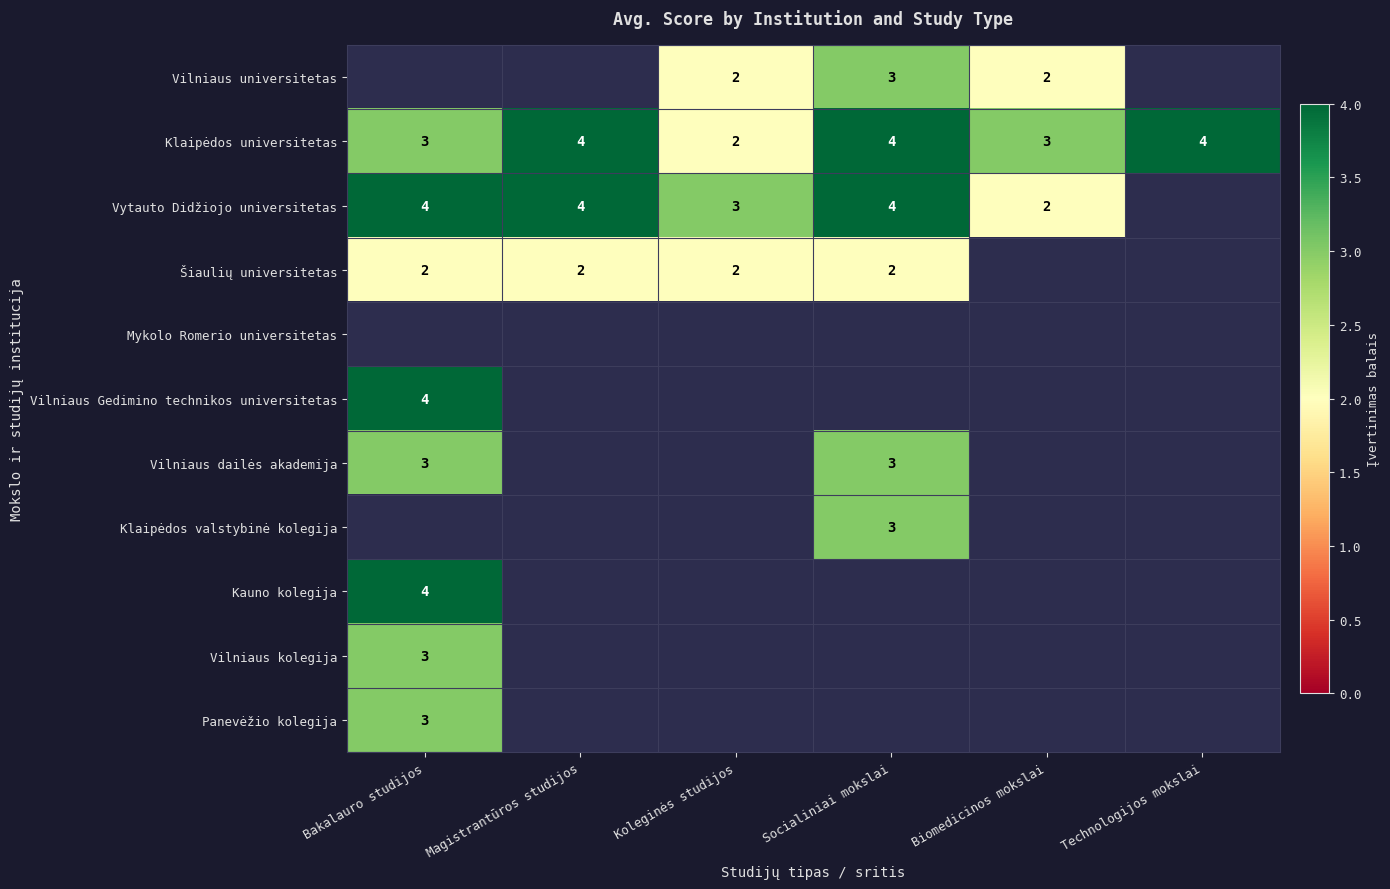

Is it true that Vilniaus dailės akademija equals 1.7 at Bakalauro studijos?

False